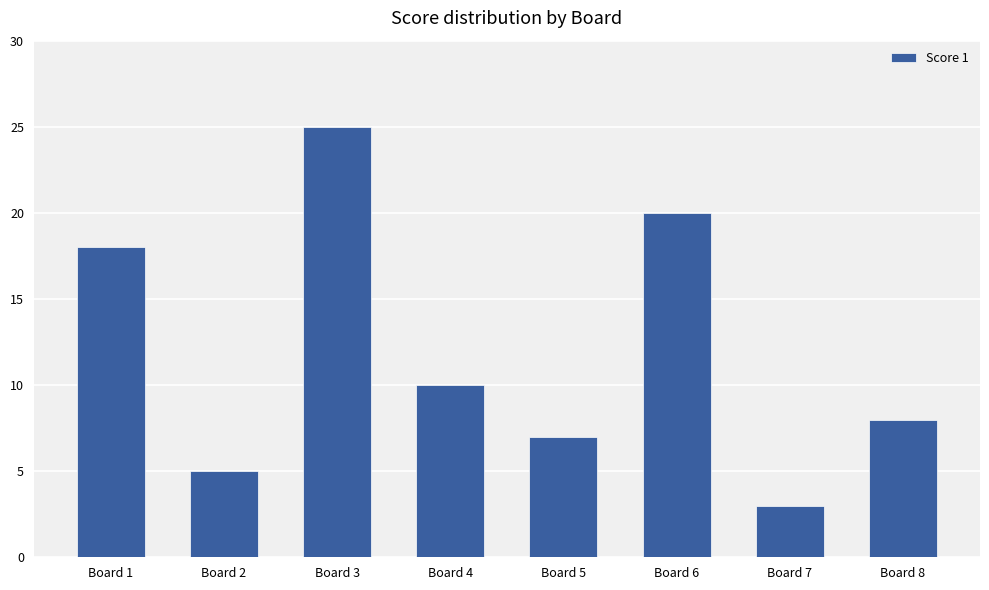

List the labels in order of value, smallest first.

Board 7, Board 2, Board 5, Board 8, Board 4, Board 1, Board 6, Board 3